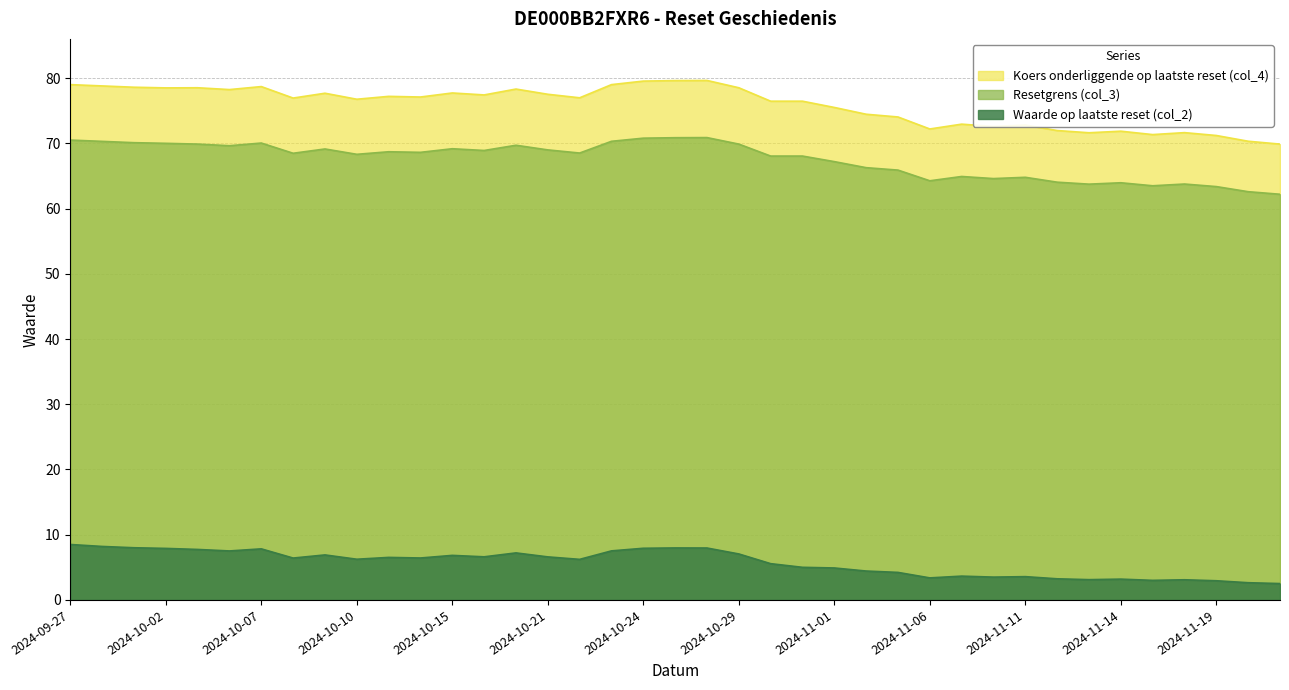

True or false: Resetgrens (col_3) and Waarde op laatste reset (col_2) cross at least once.

False